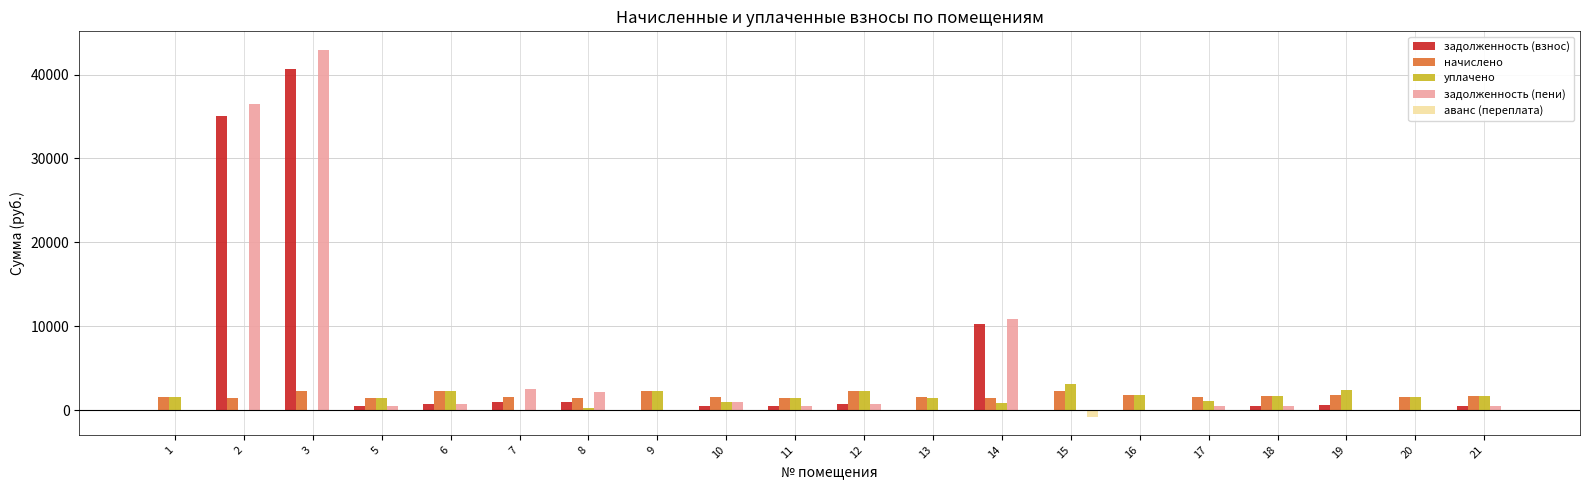

At which category is the sum across all series the highest?

3